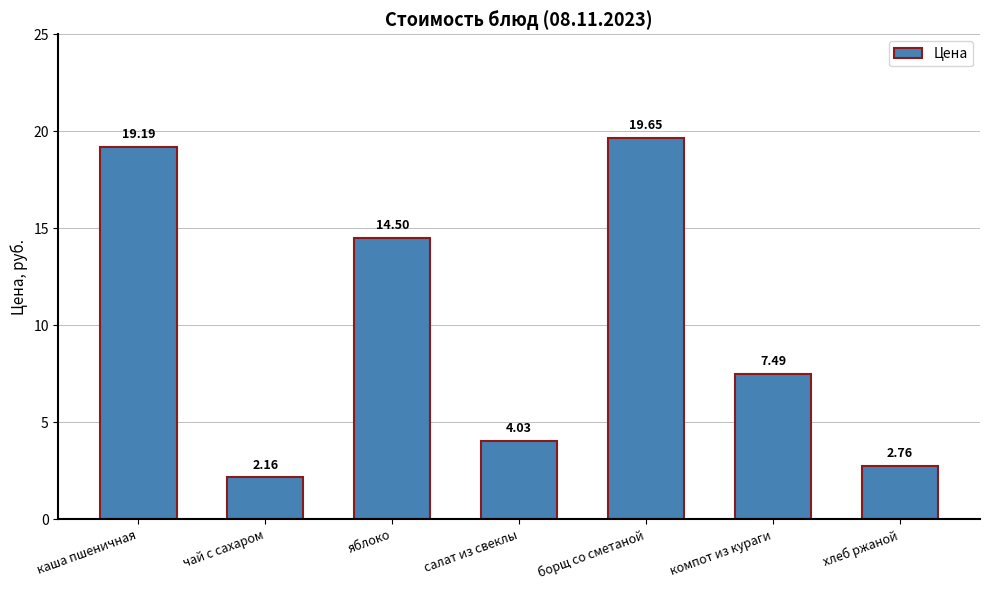

Which category has the lowest value across all series?

чай с сахаром